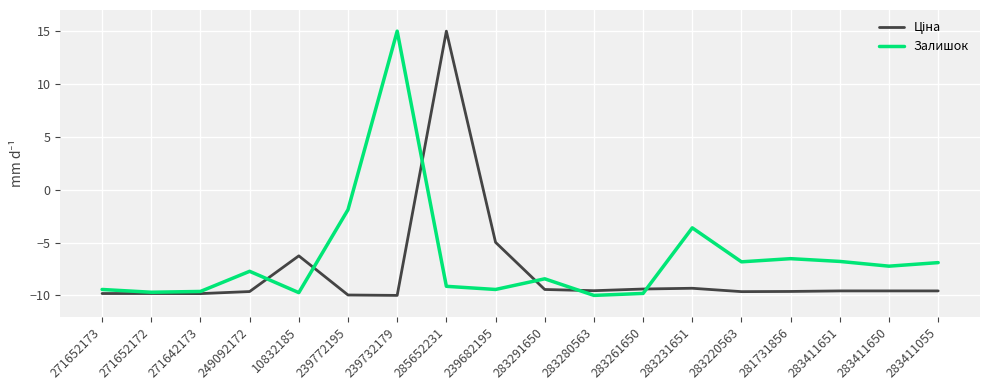

What is the total value across all series at 239682195?

-14.4